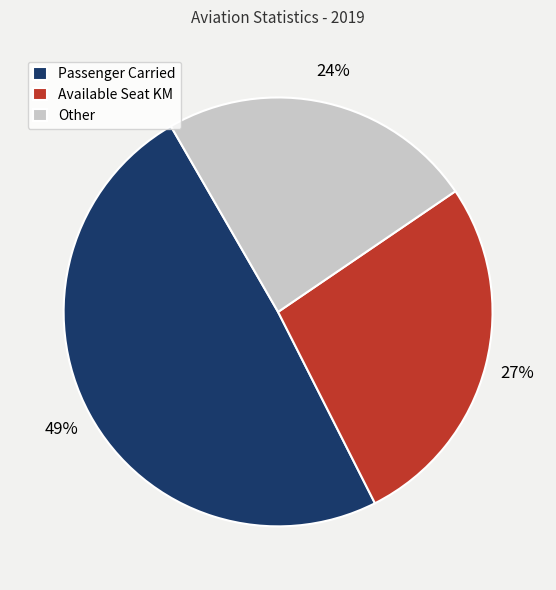

Is the sum of Available Seat KM and Other greater than half?

Yes